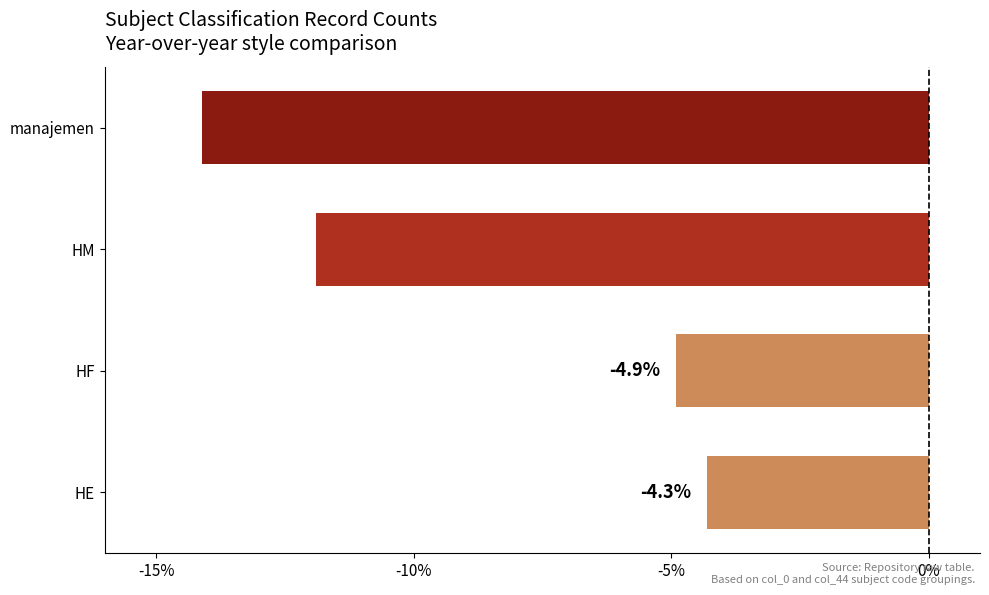

Which category has the highest value across all series?

HE